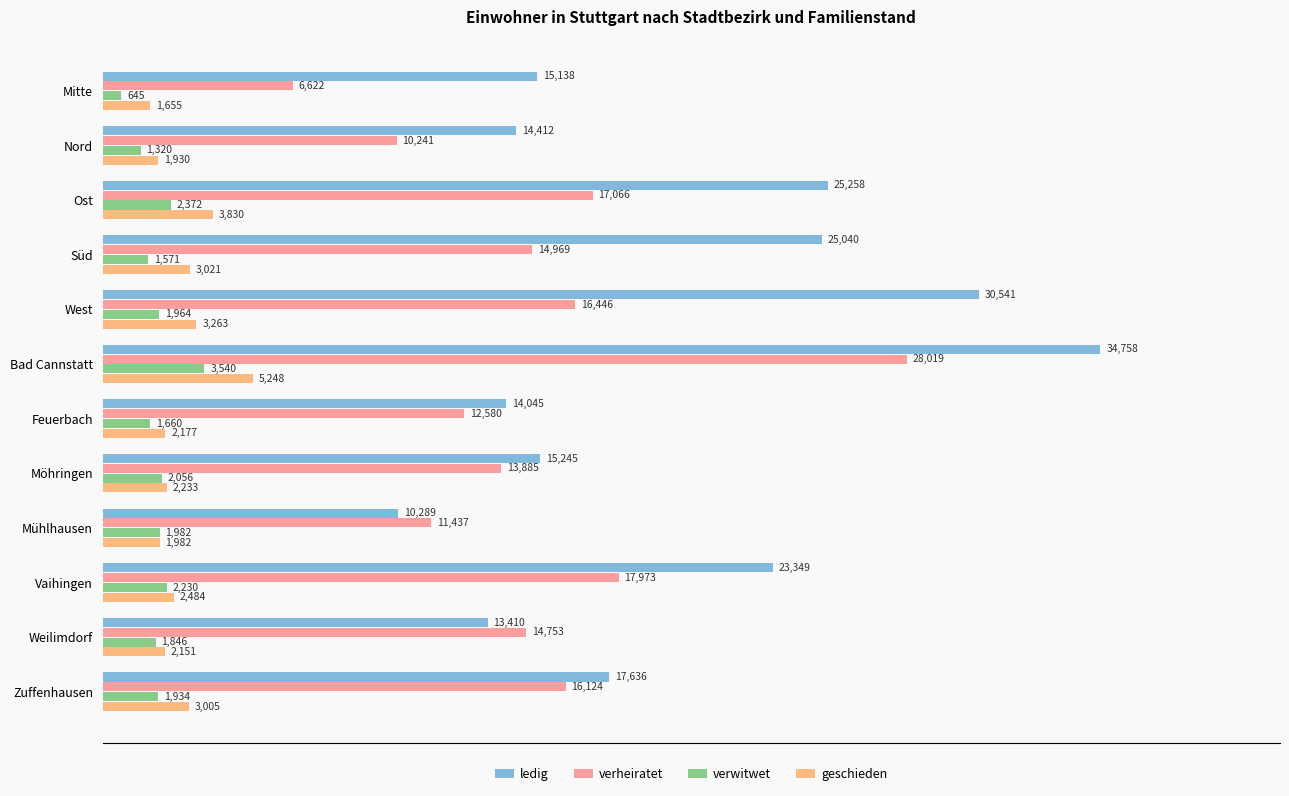

At which category is the sum across all series the highest?

Bad Cannstatt